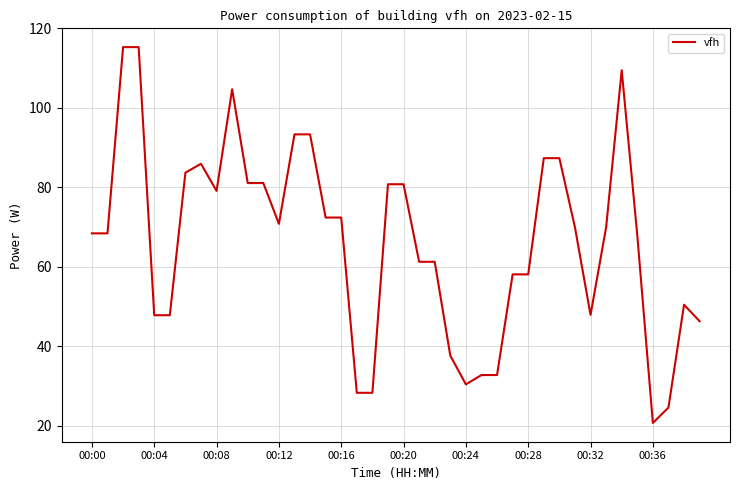

What is the smallest value displayed?

20.7